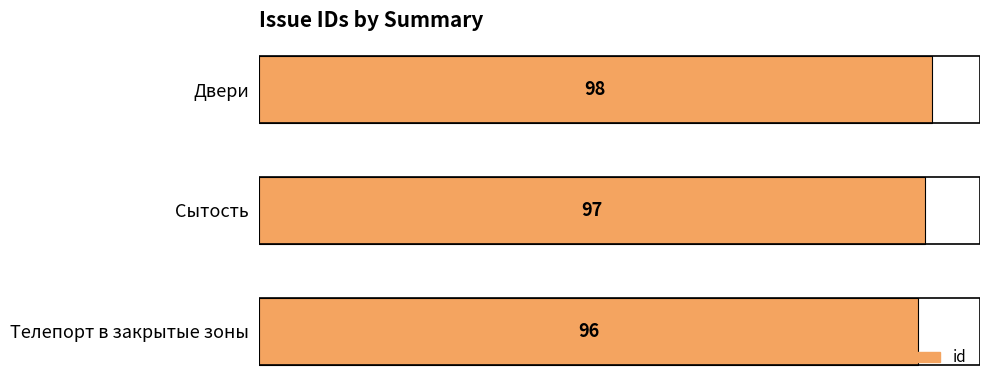

Where is the data nearest to the value 97?

Сытость